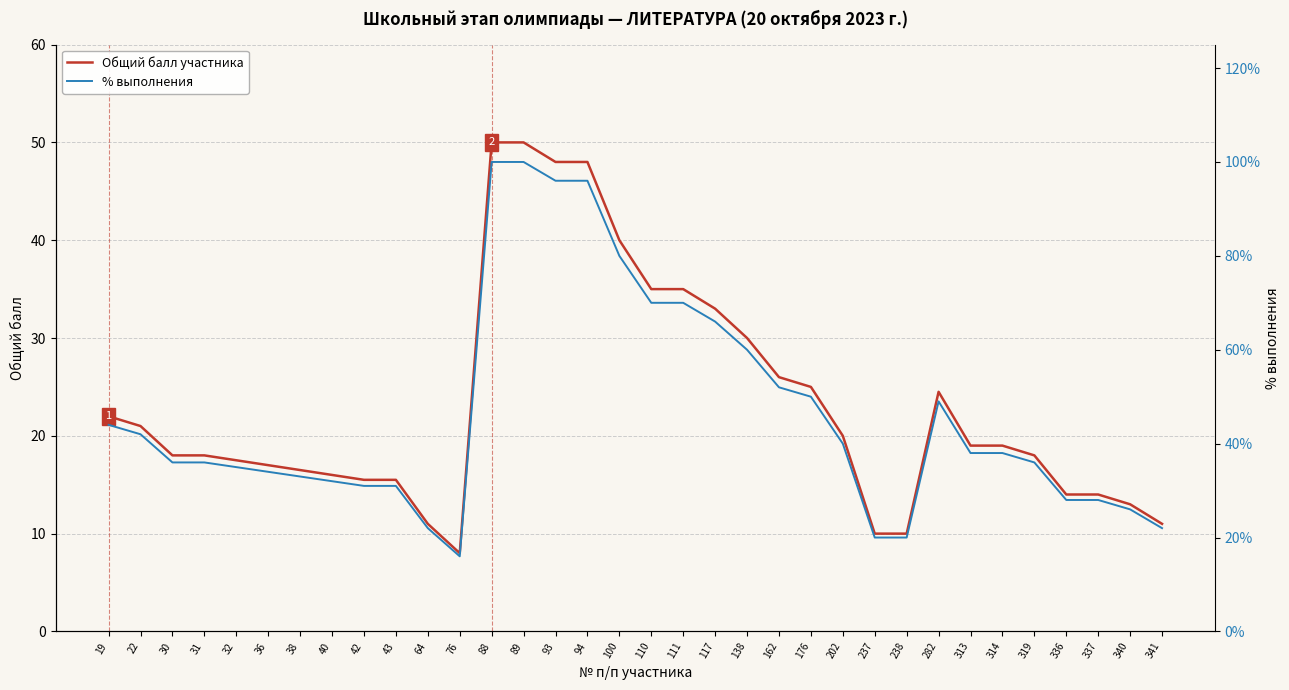

What is the average value of the % выполнения series?

0.5